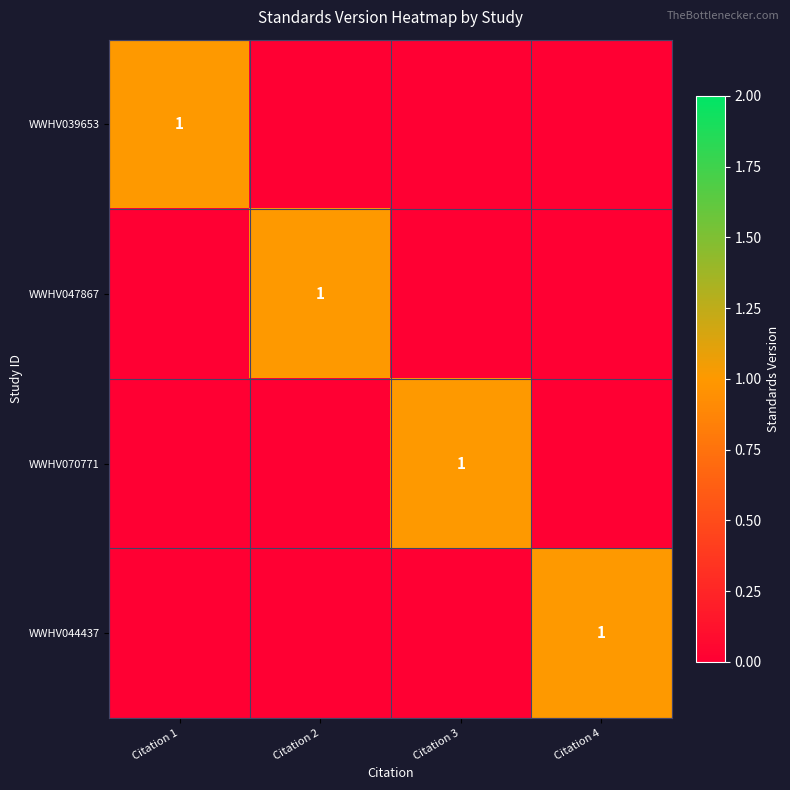

At how many categories does at least one series exceed 0?

4